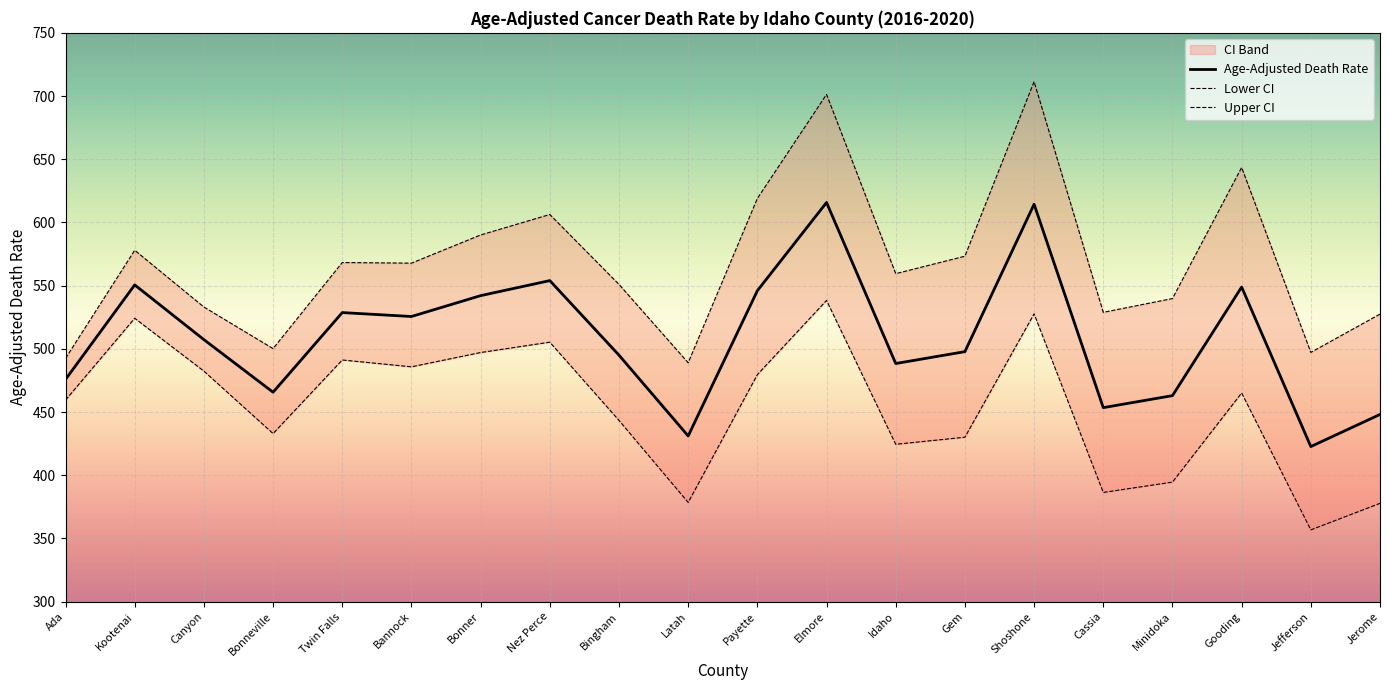

At which category is the sum across all series the highest?

Elmore